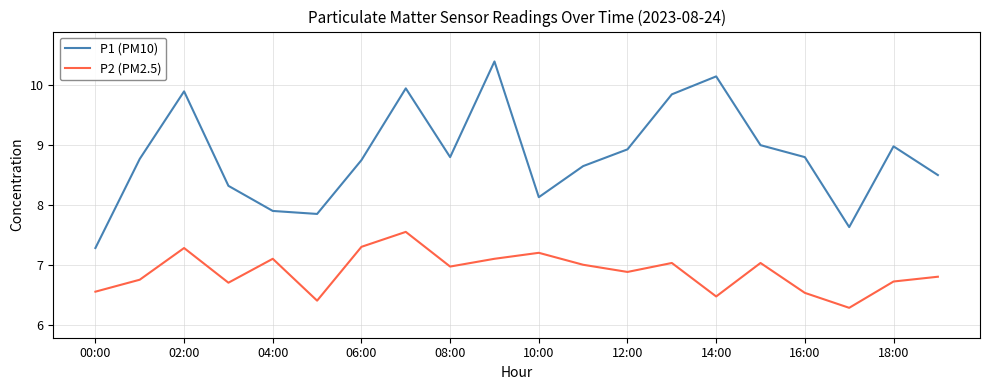

Rank the series by their average value, from highest to lowest.

P1 (PM10), P2 (PM2.5)